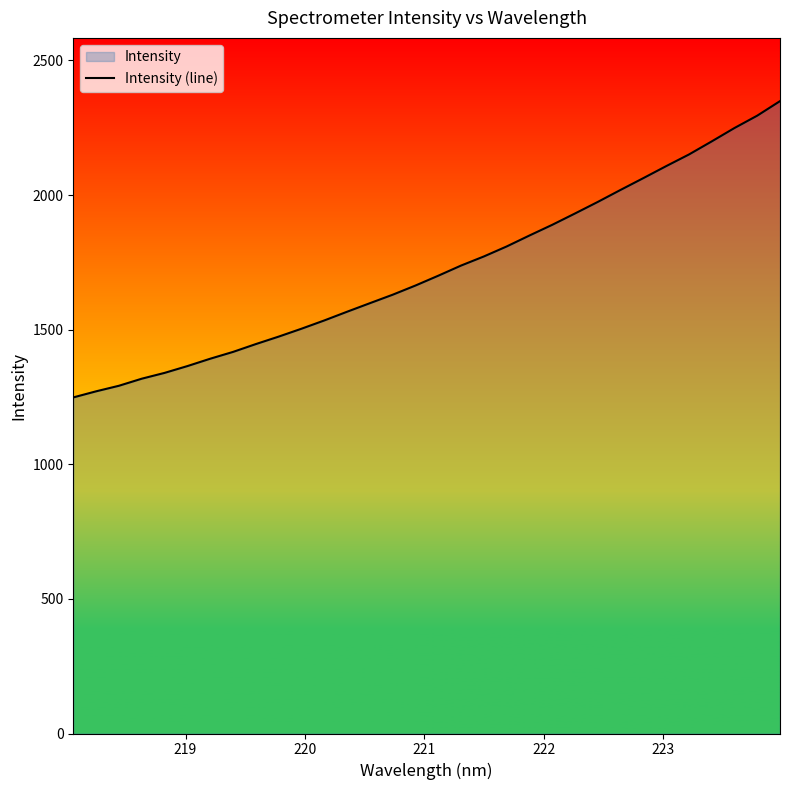

What is the minimum value shown in the chart?

1248.4